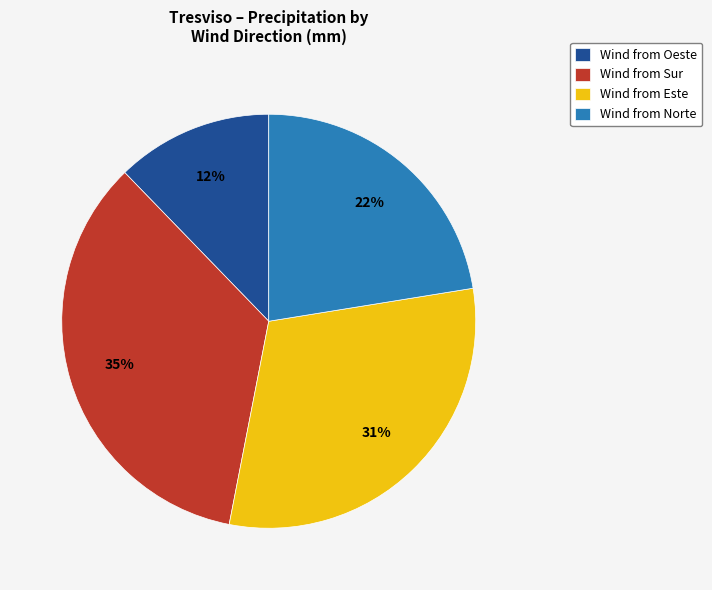

What is the smallest slice in the pie chart?

Wind from Oeste